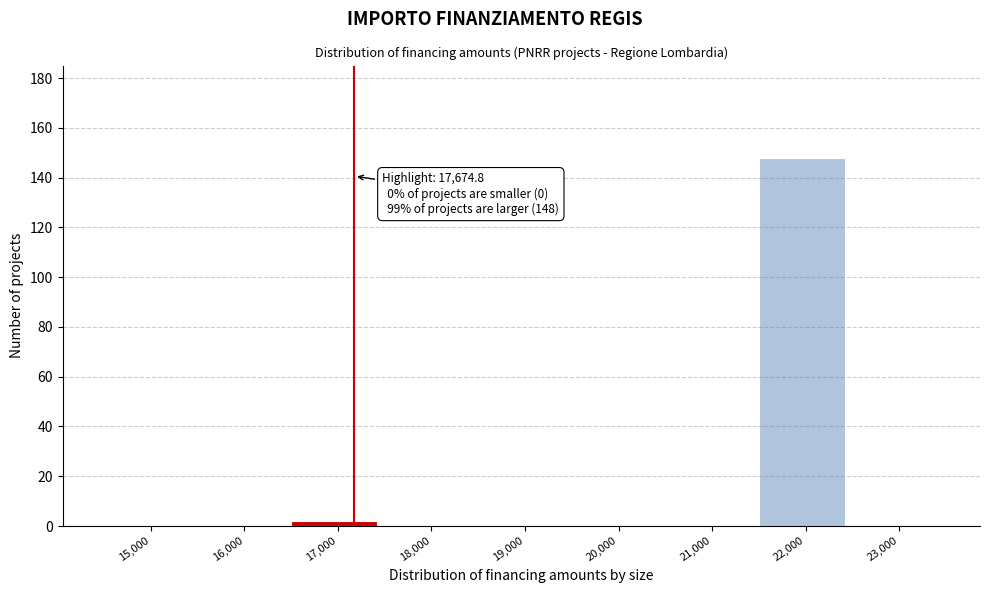

Reading left to right, list all the values displayed in this chart.

15,000=0	16,000=0	17,000=2	18,000=0	19,000=0	20,000=0	21,000=0	22,000=148	23,000=0